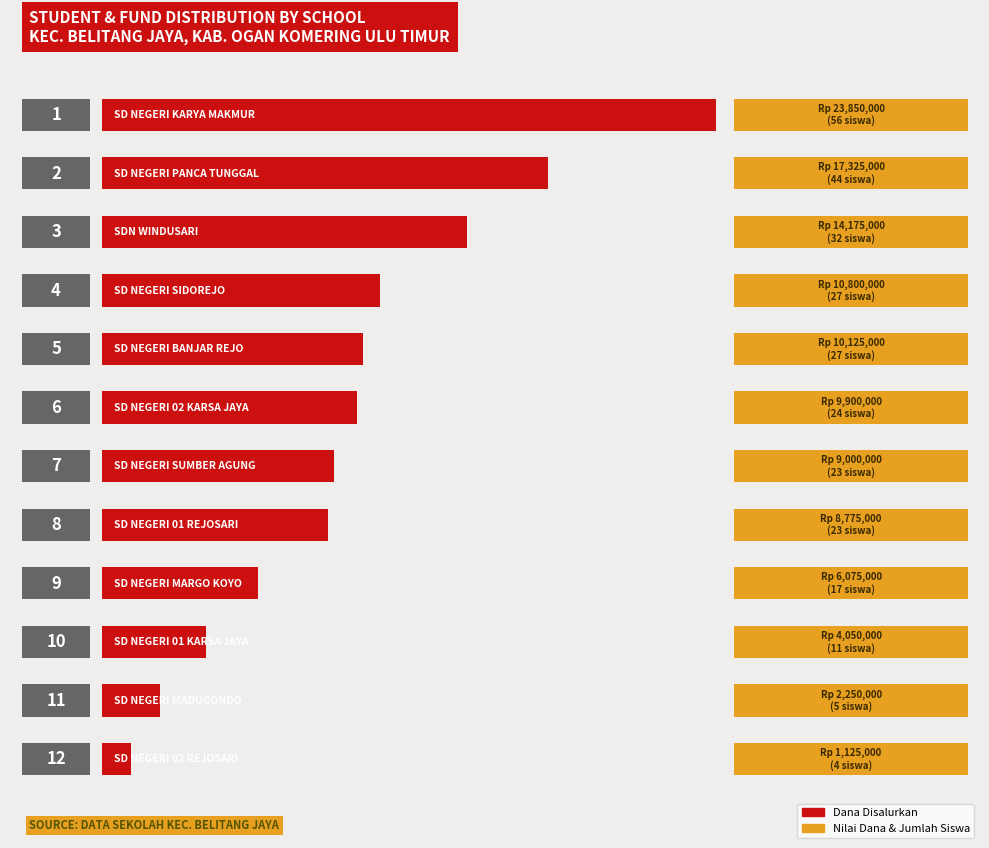

Does the chart contain any negative values?

No